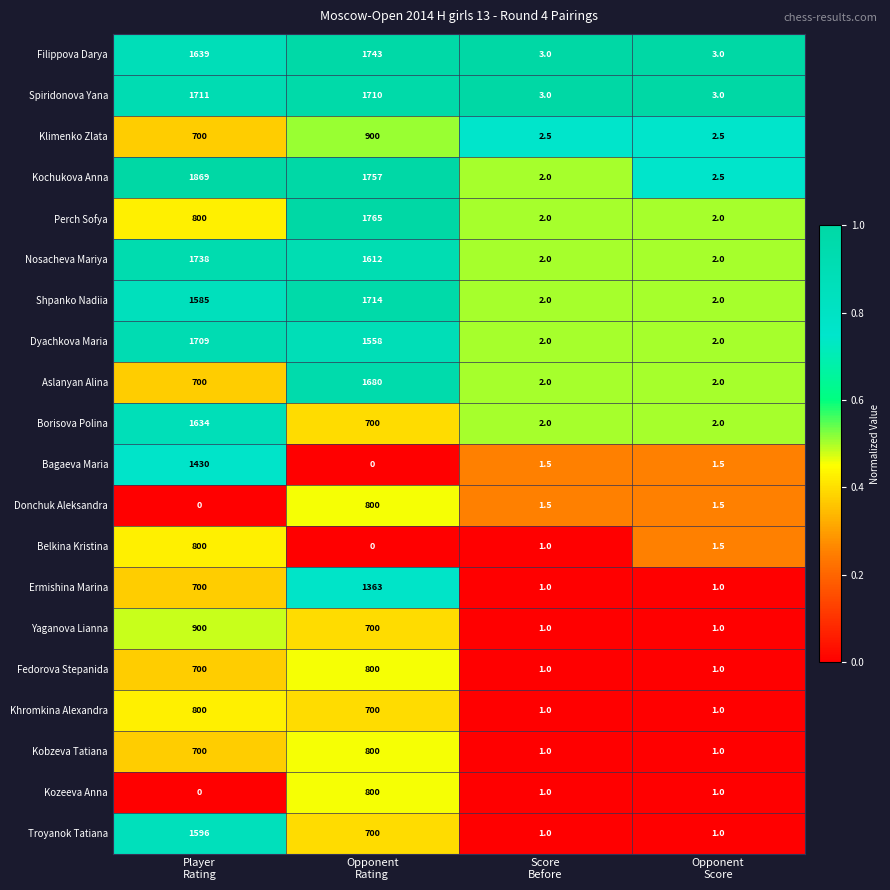

What is the difference between the maximum and minimum values in the Kochukova Anna series?

1867.0